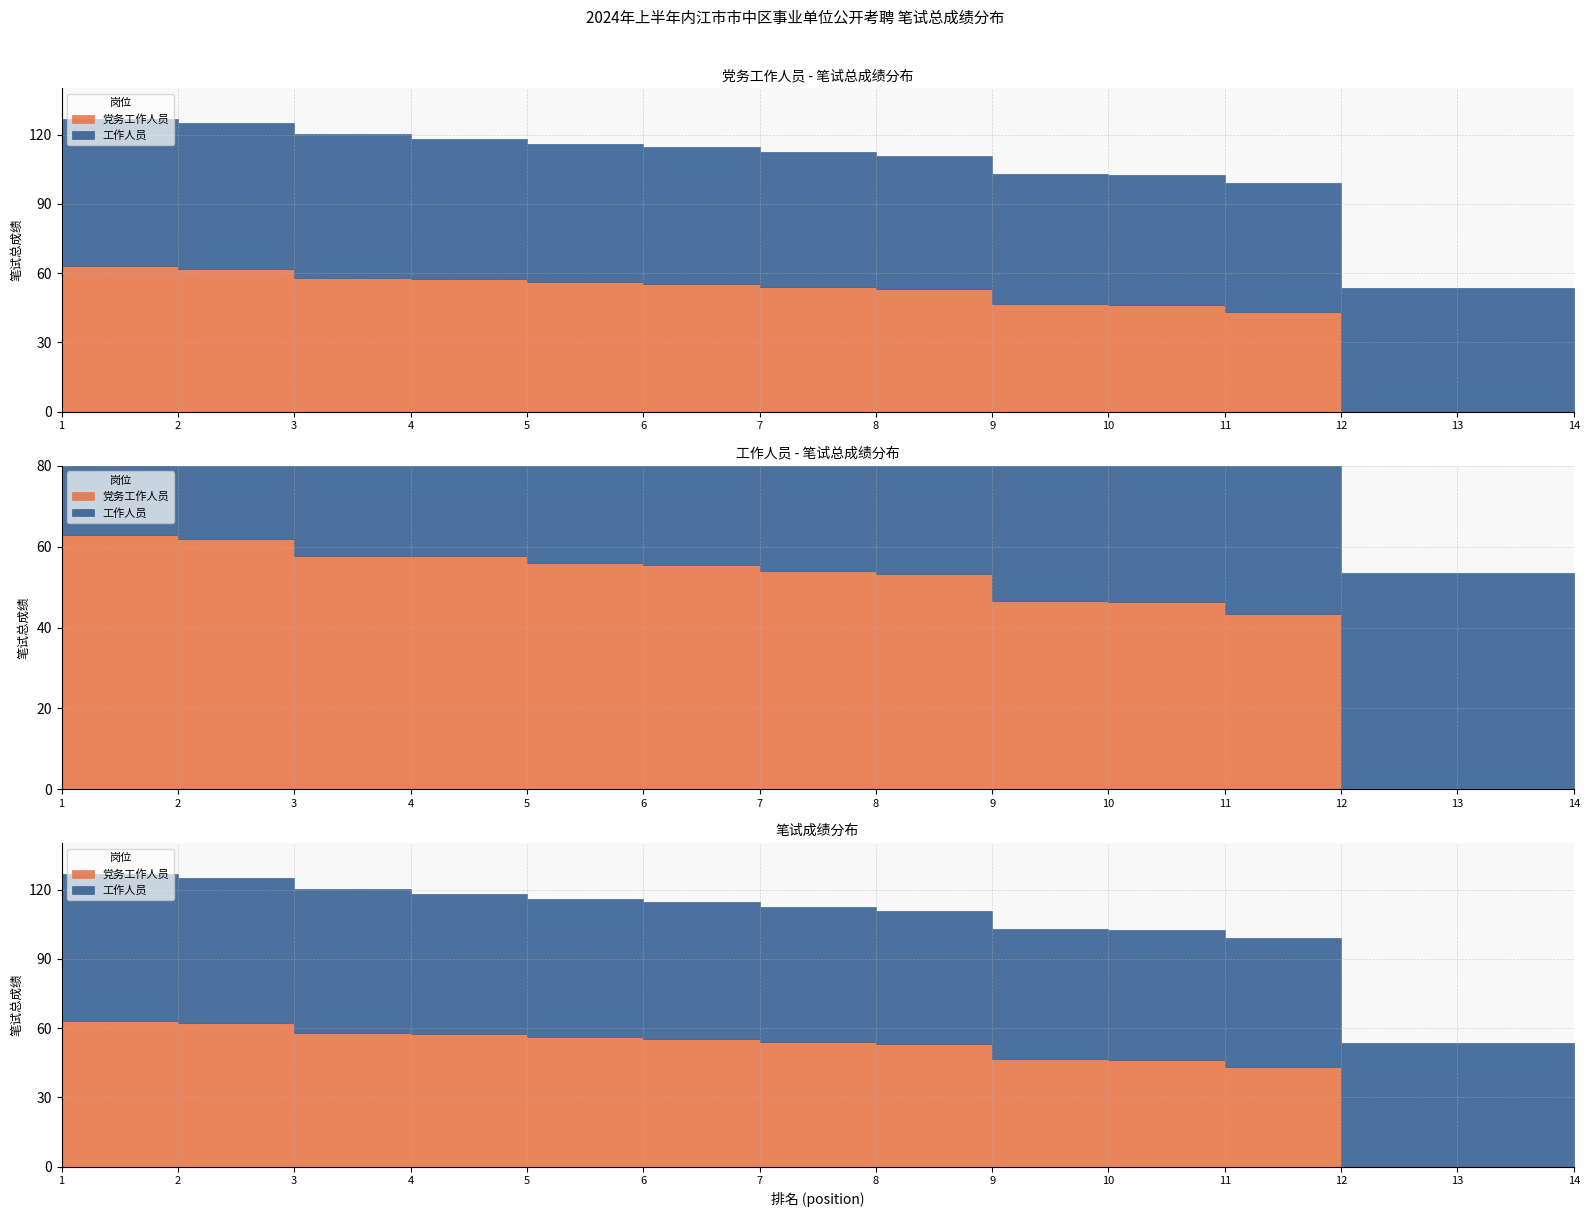

What is the difference between the maximum and minimum values in the 工作人员 series?

11.0